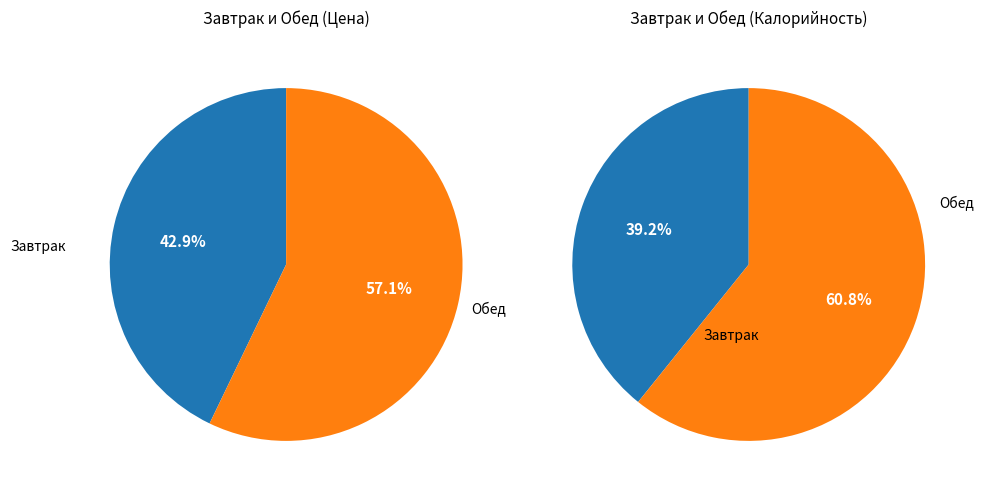

Does any single category account for the majority?

Yes